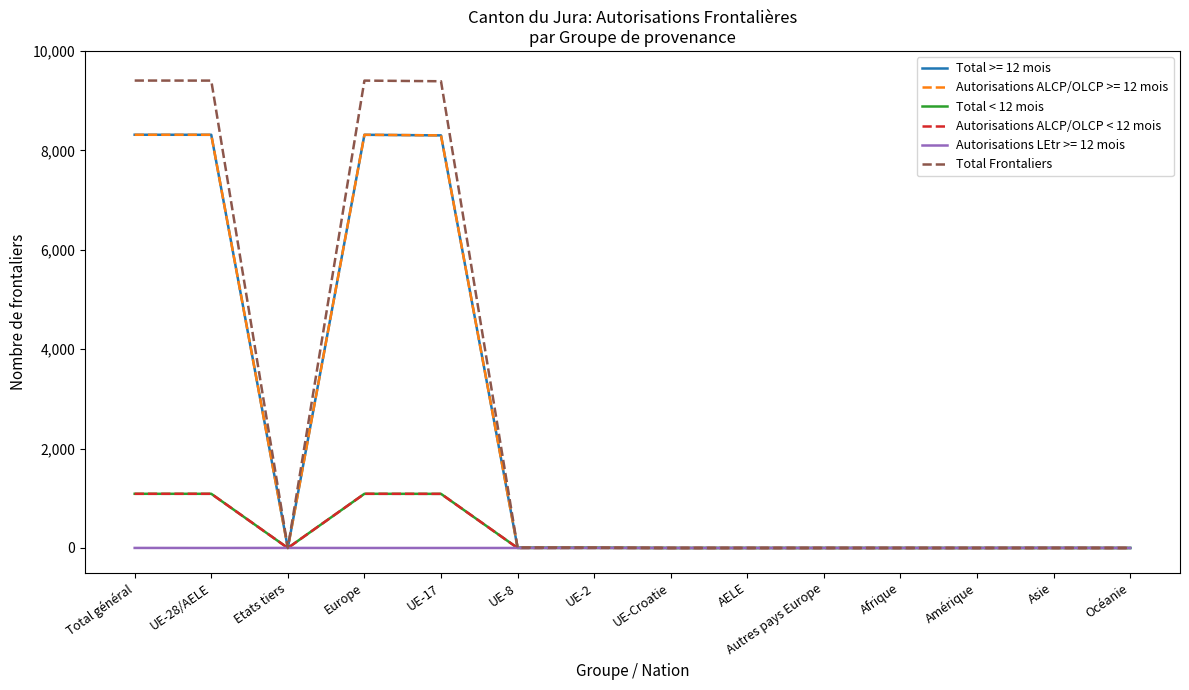

Between Total général and UE-Croatie, which series saw the biggest shift?

Total Frontaliers